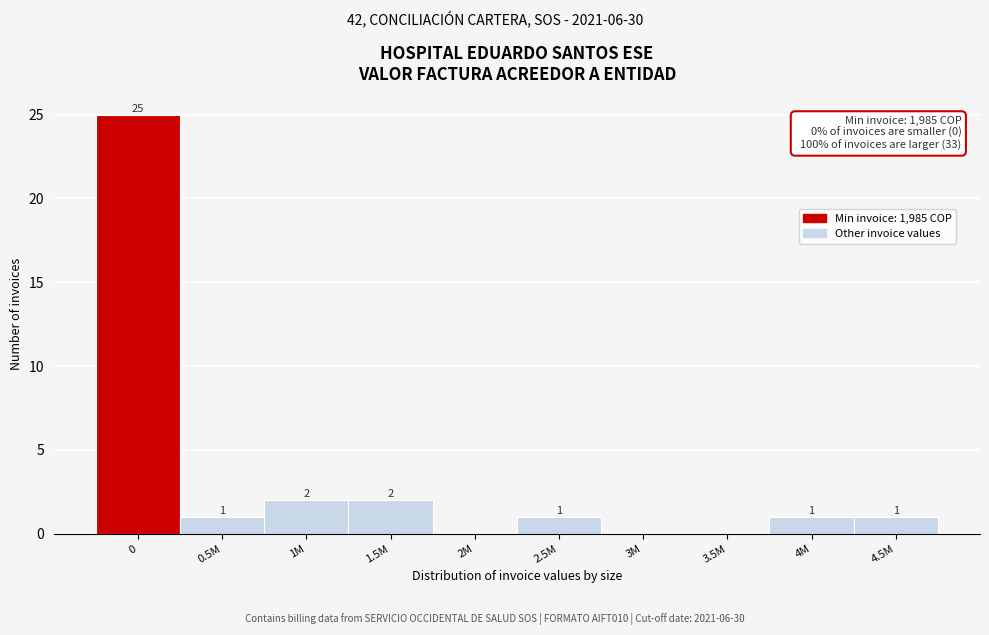

Reading right to left, transcribe all the data shown in this chart.

4.5M=1	4M=1	3.5M=0	3M=0	2.5M=1	2M=0	1.5M=2	1M=2	0.5M=1	0=25